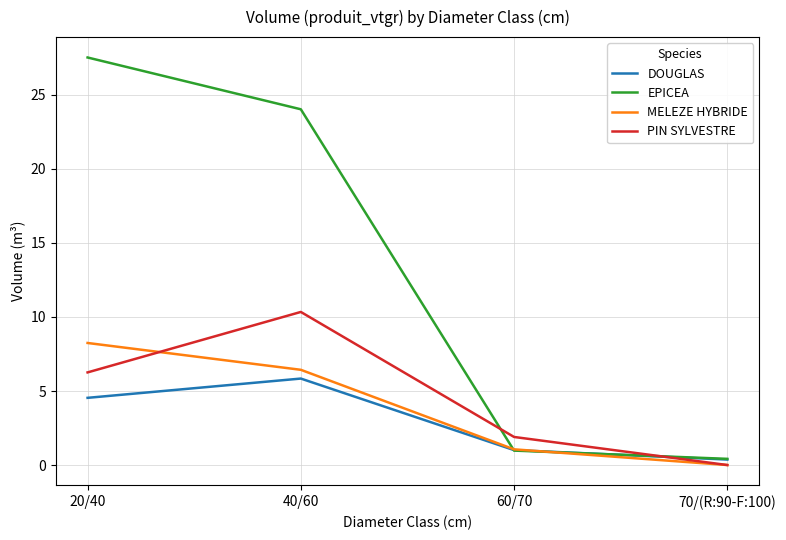

List the labels in order of EPICEA value, smallest first.

70/(R:90-F:100), 60/70, 40/60, 20/40